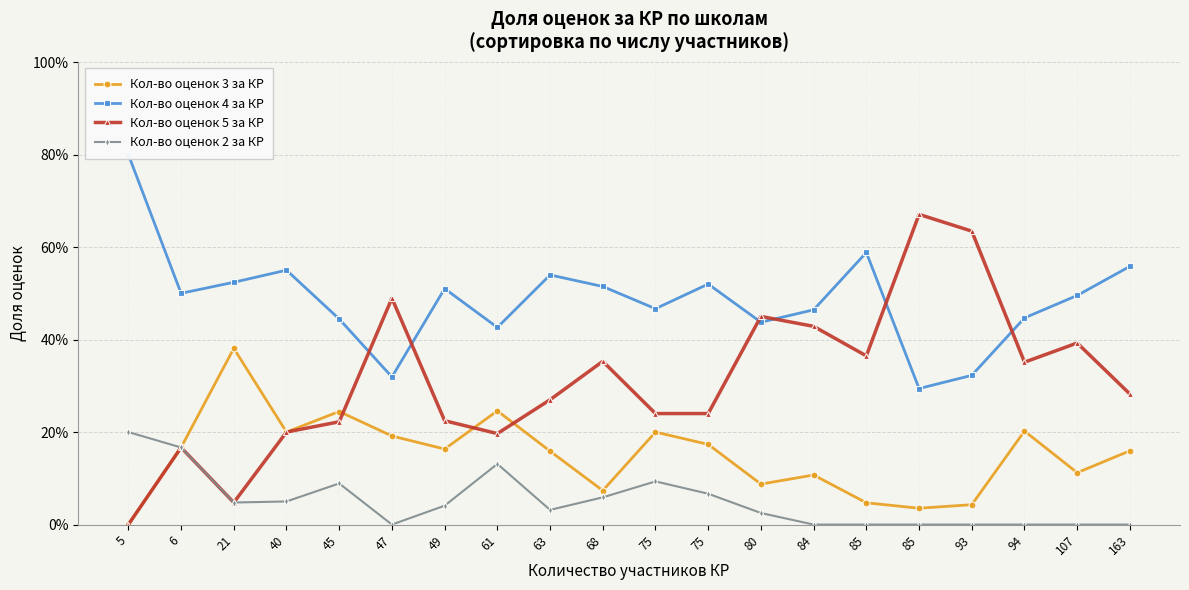

Does the chart have visible grid lines?

Yes